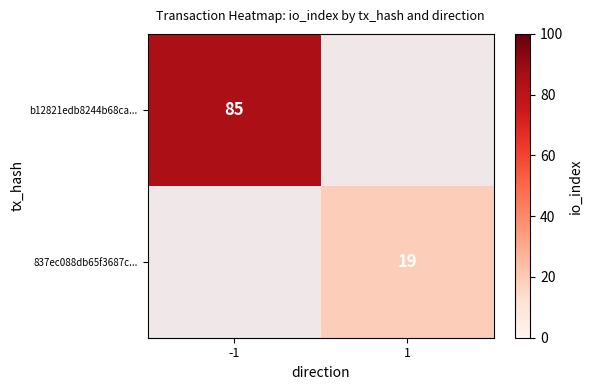

What is the maximum value shown in the chart?

85.0